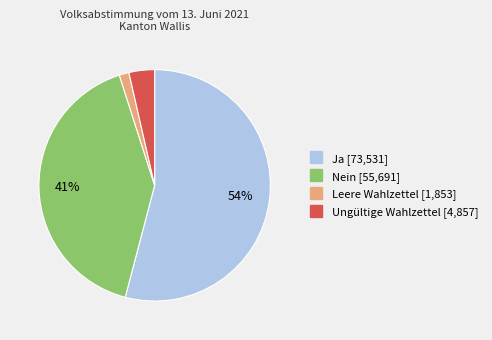

What percentage is the Nein slice, to the nearest percent?

41%